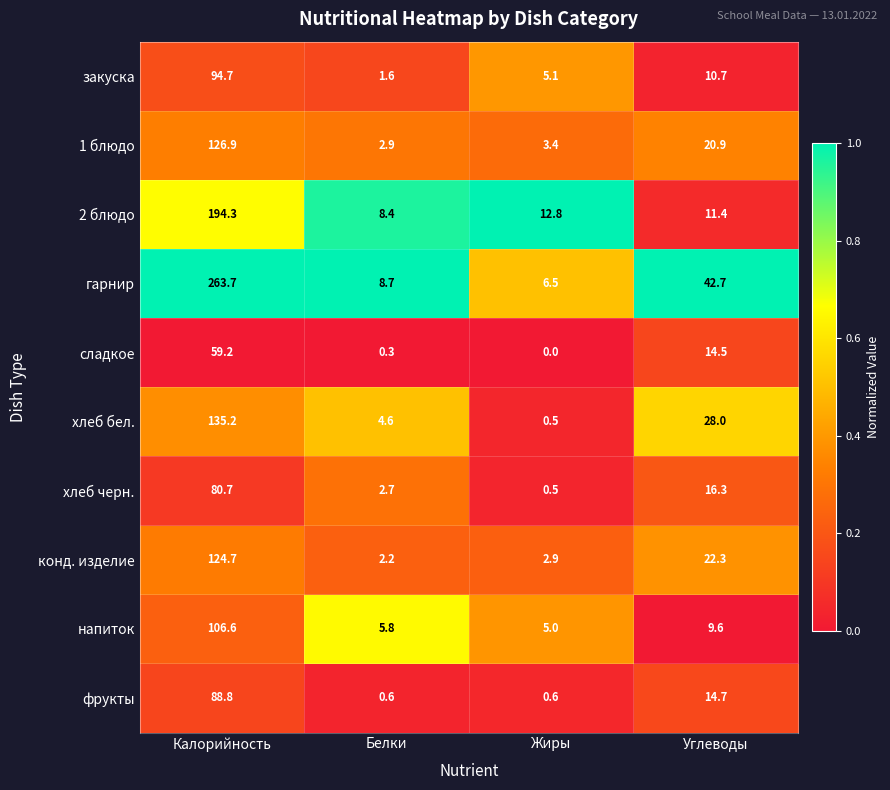

Rank the series by their maximum value, from lowest to highest.

сладкое, хлеб черн., фрукты, закуска, напиток, конд. изделие, 1 блюдо, хлеб бел., 2 блюдо, гарнир